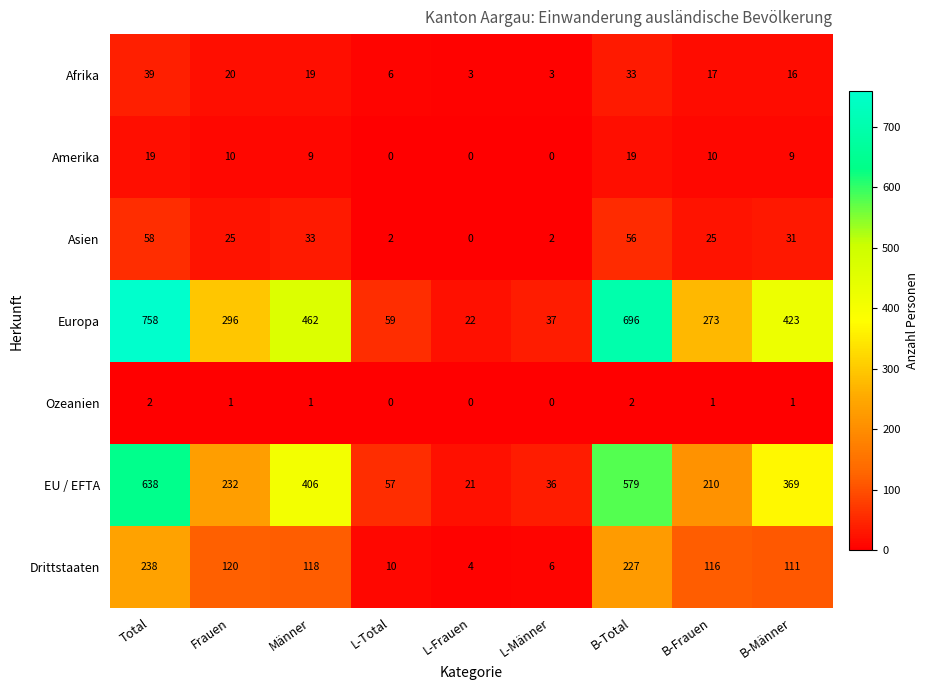

Which category has the highest value in the Afrika series?

Total